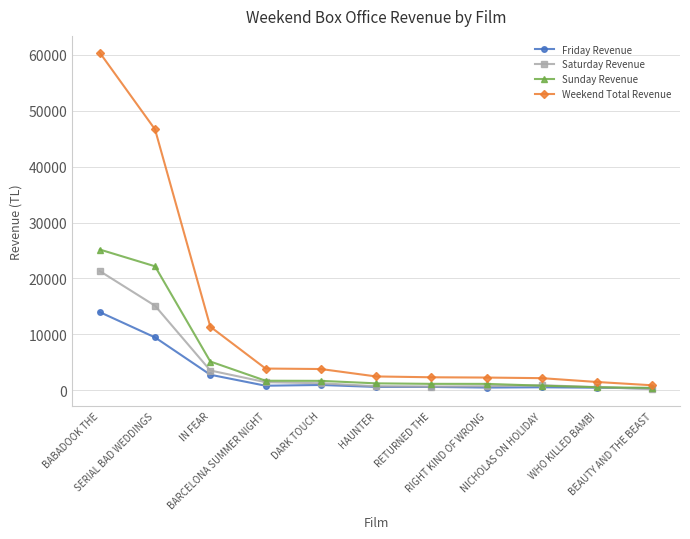

At how many categories does at least one series exceed 48381?

1